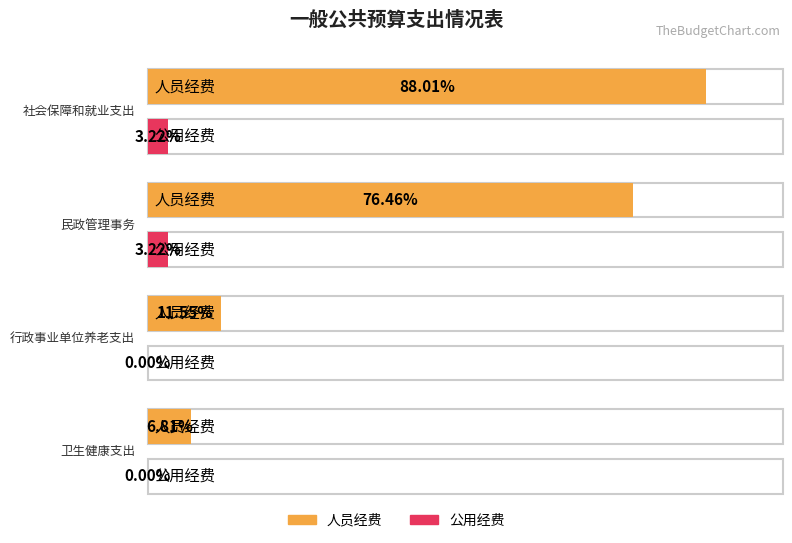

At 行政事业单位养老支出, list the series in order from smallest to largest.

公用经费, 人员经费